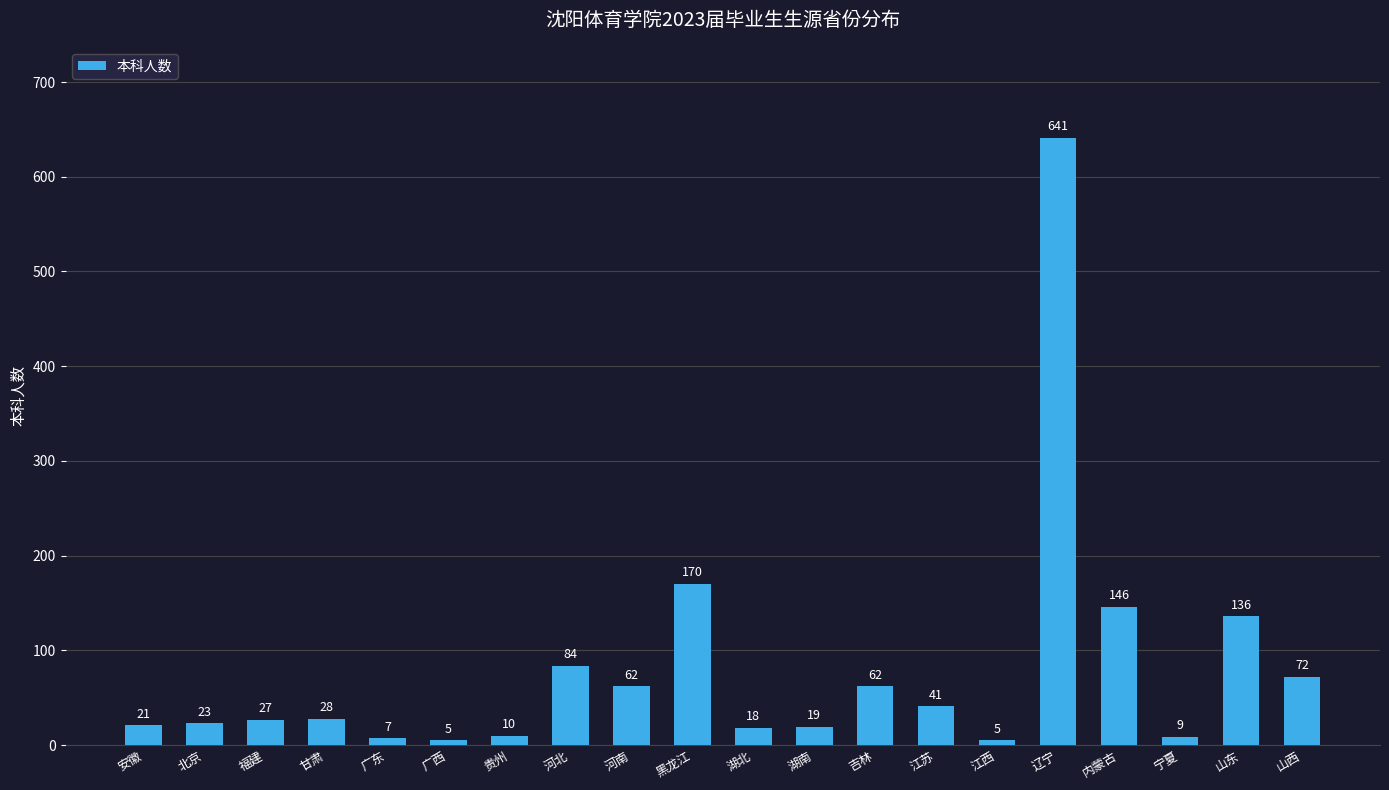

What is the change in value from 江西 to 宁夏?

+4